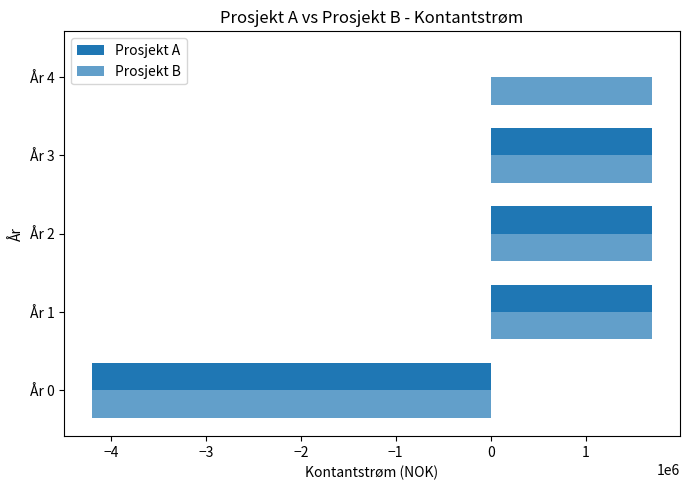

How many positive values does the Prosjekt B series have?

4